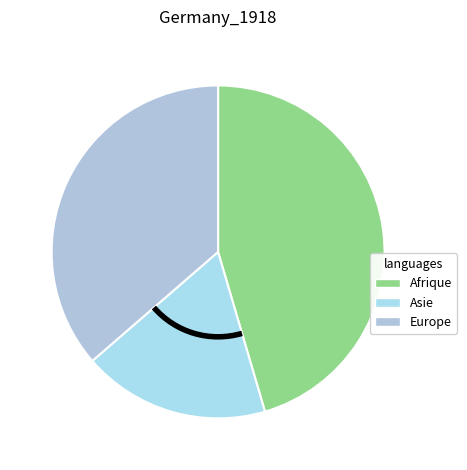

How many slices are in this pie chart?

3